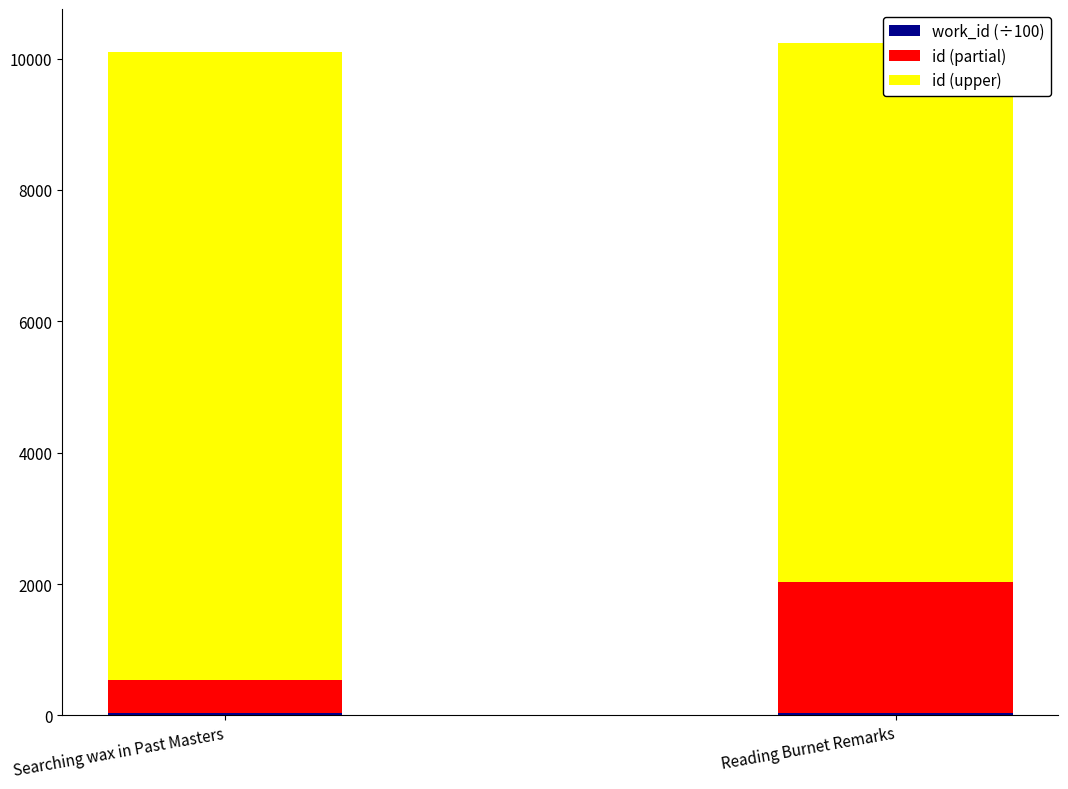

What are all the series names shown in the legend?

work_id (÷100), id (partial), id (upper)